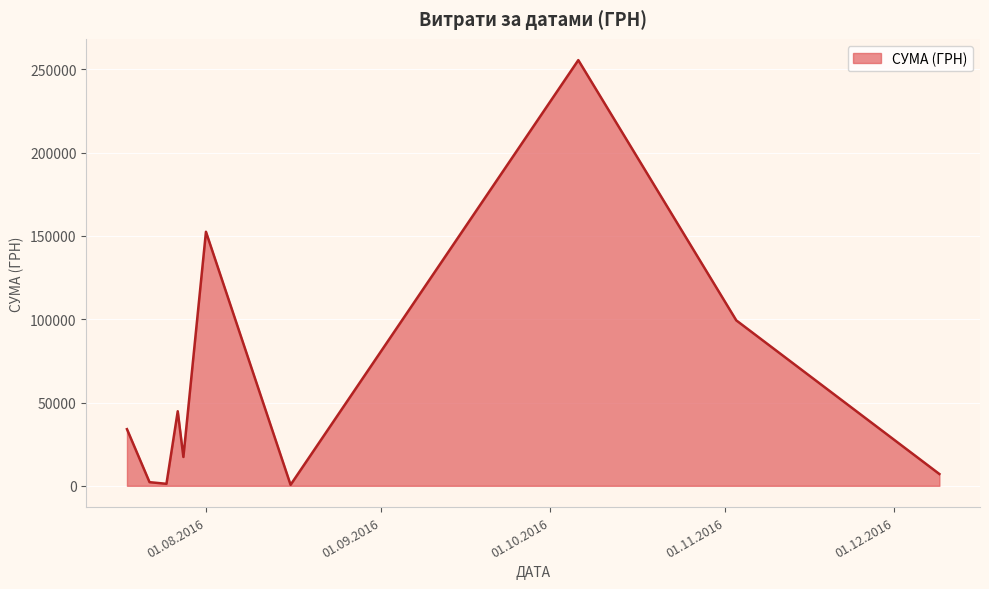

What is the difference between the maximum and minimum values?

254950.2